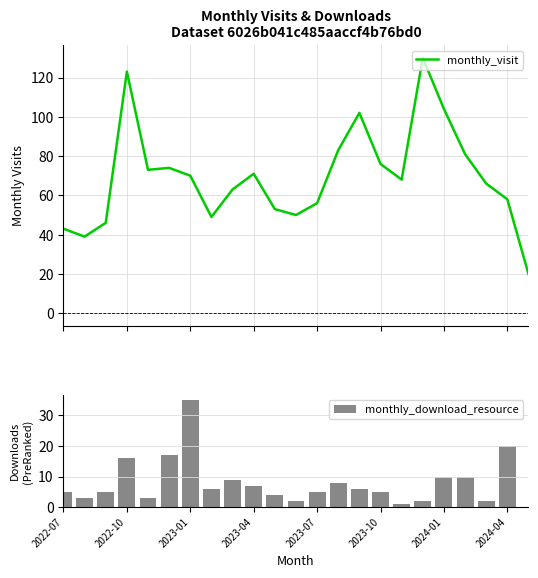

What is the sum of all monthly_download_resource values?

181